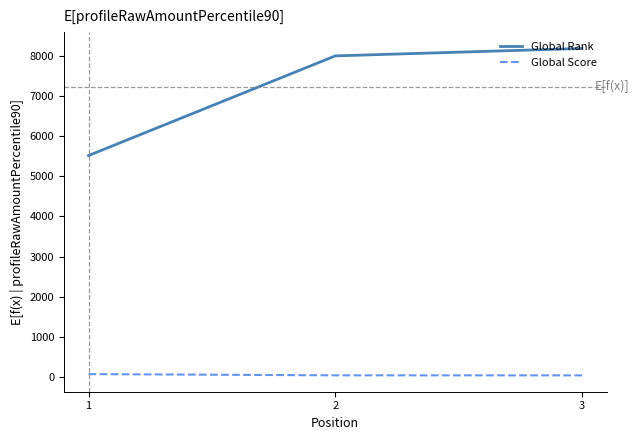

Is it true that Global Rank equals 8181 at 3?

True